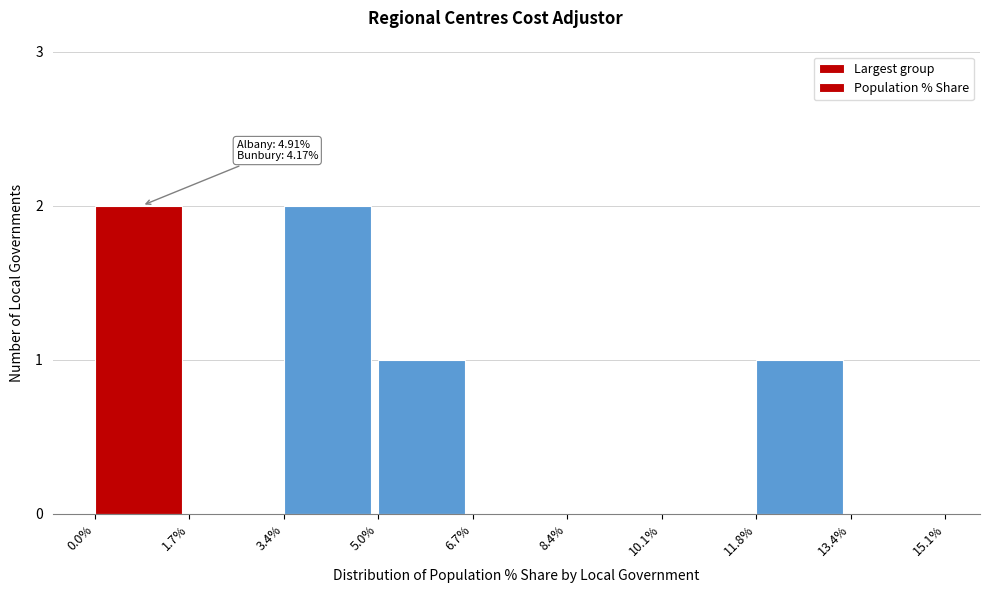

Reading right to left, list all the values displayed in this chart.

13.4%=0	11.8%=1	10.1%=0	8.4%=0	6.7%=0	5.0%=1	3.4%=2	1.7%=0	0.0%=2